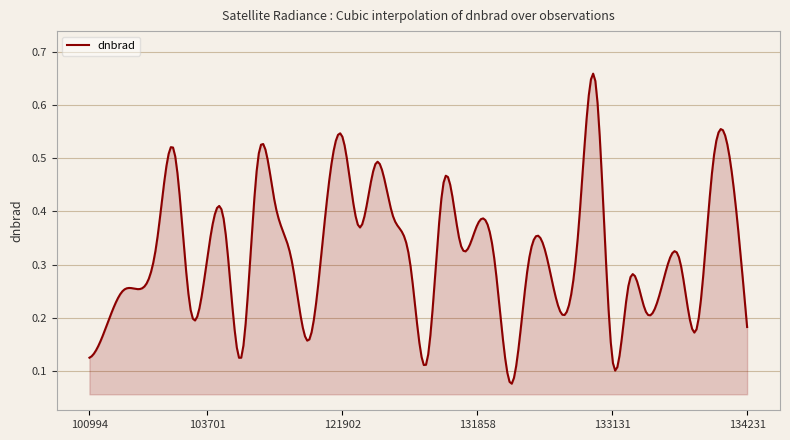

What is the smallest value displayed?

0.1